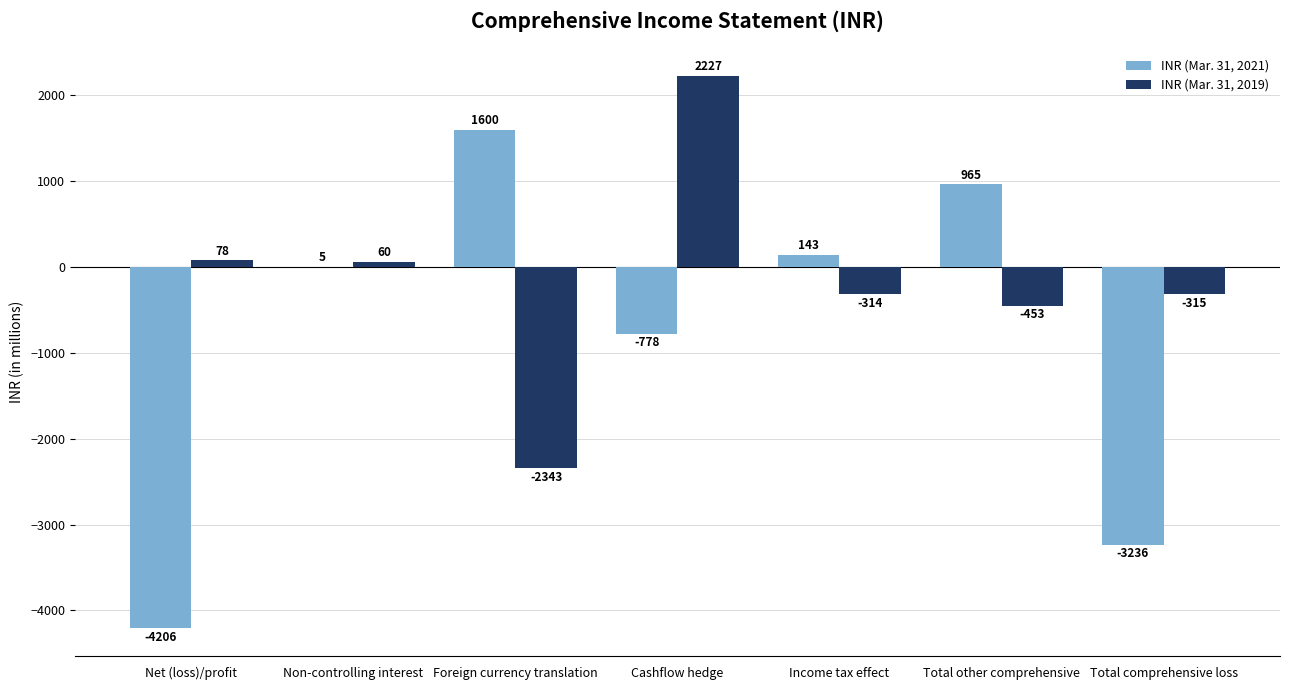

What value does the INR (Mar. 31, 2019) series have at Cashflow hedge, to the nearest 100?

2200